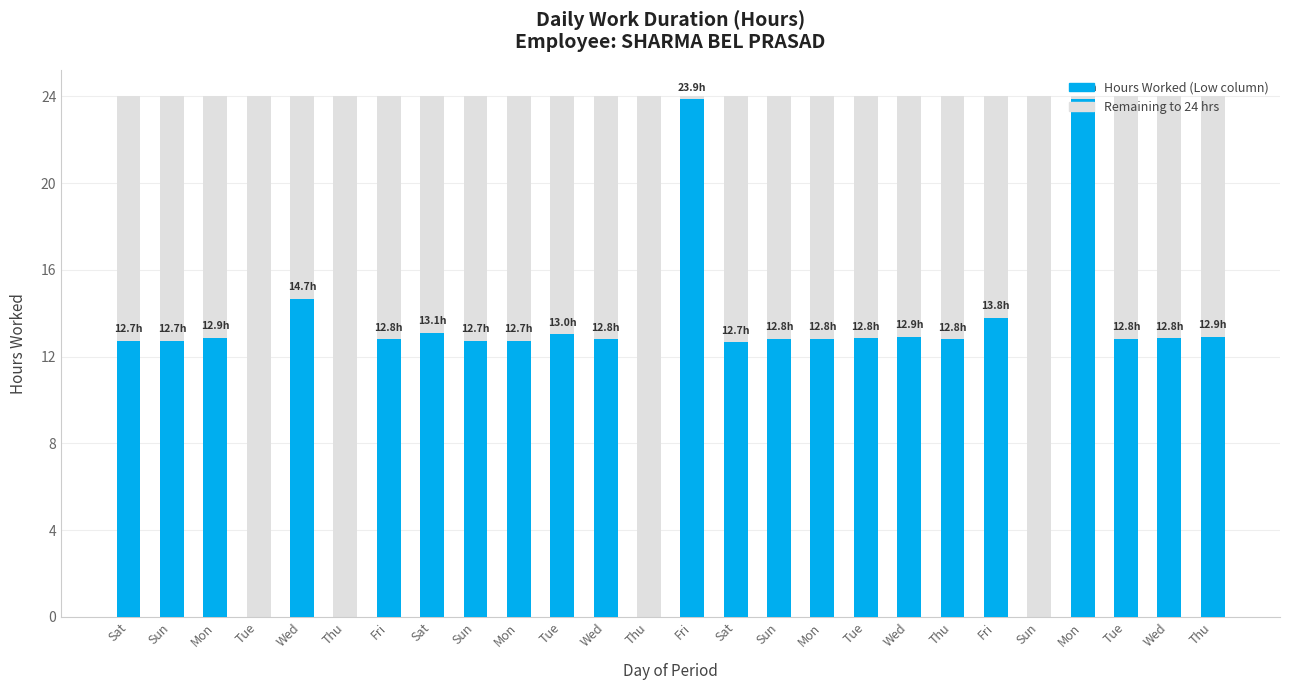

What is the difference between the maximum and minimum values?

23.9